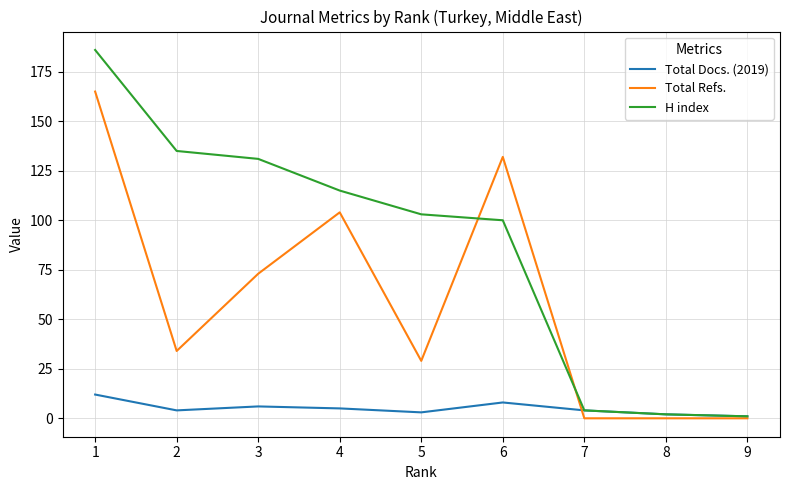

The value of Total Refs. at 3 is 73. True or false?

True